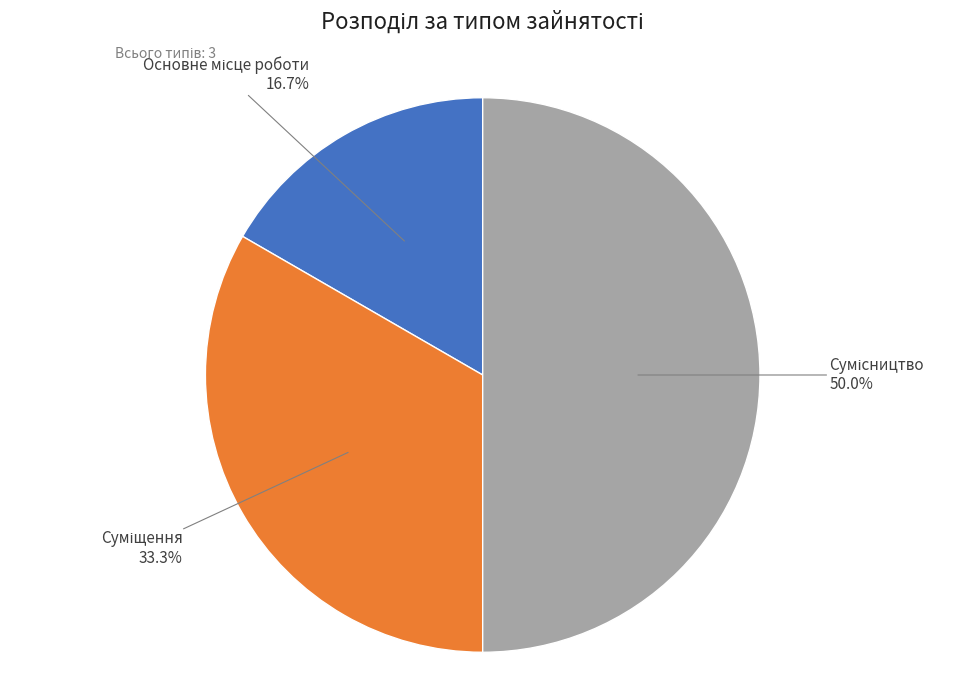

How many segments does this pie chart have?

3